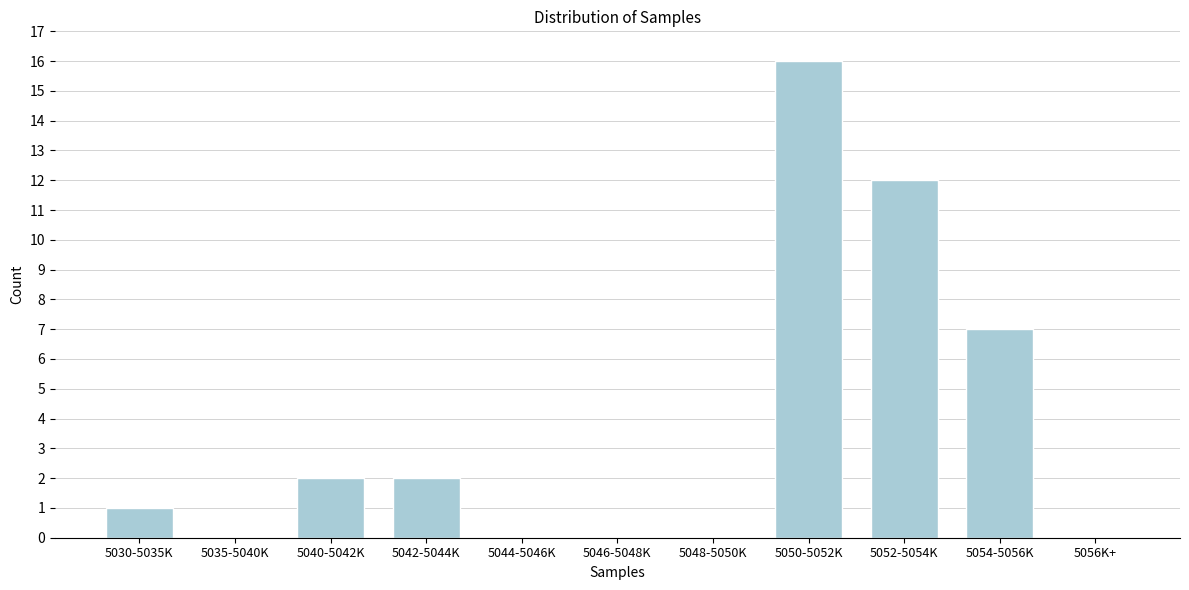

Reading right to left, what are all the values shown in this chart?

5056K+=0	5054-5056K=7	5052-5054K=12	5050-5052K=16	5048-5050K=0	5046-5048K=0	5044-5046K=0	5042-5044K=2	5040-5042K=2	5035-5040K=0	5030-5035K=1